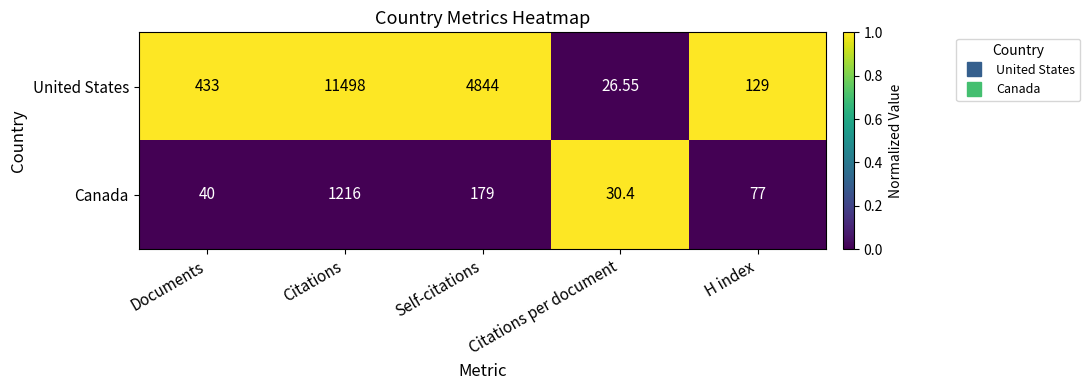

Which series has the largest total across all categories?

United States